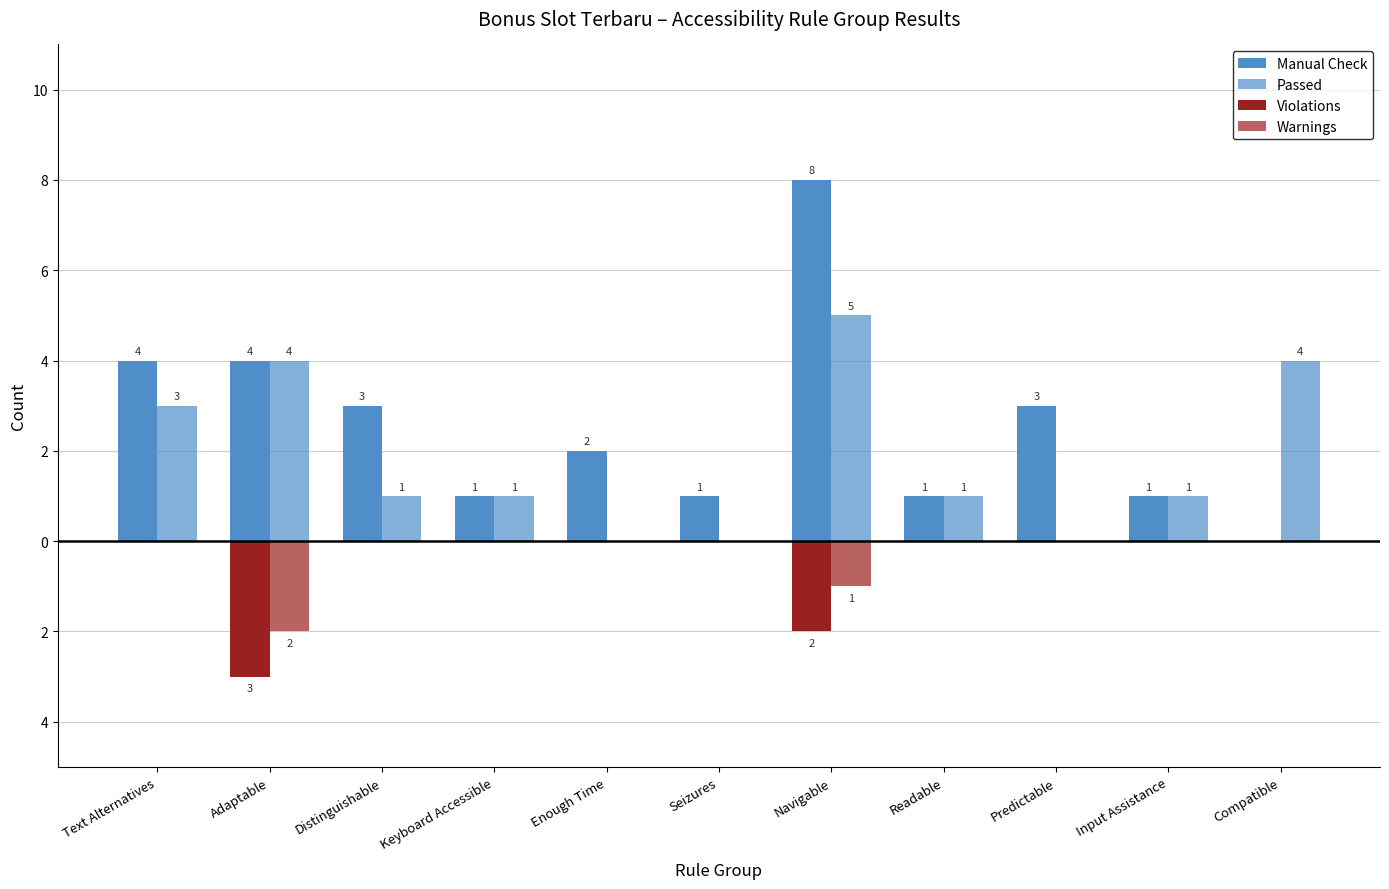

Are the bars horizontal?

No